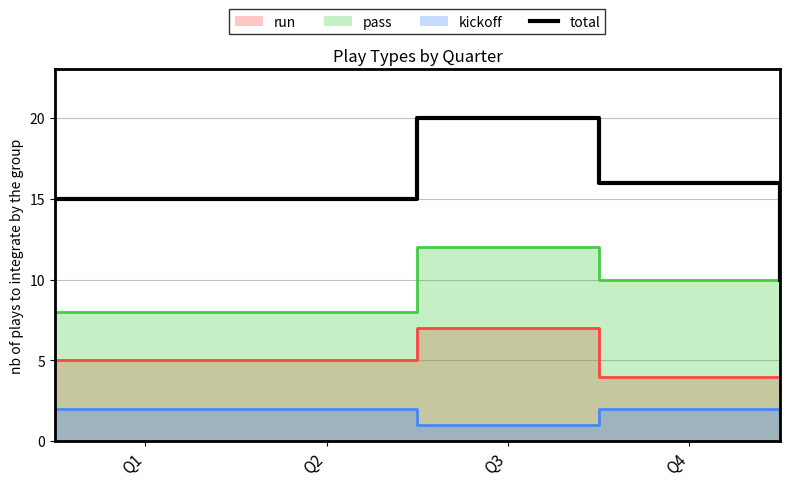

What is the highest value of the total series?

20